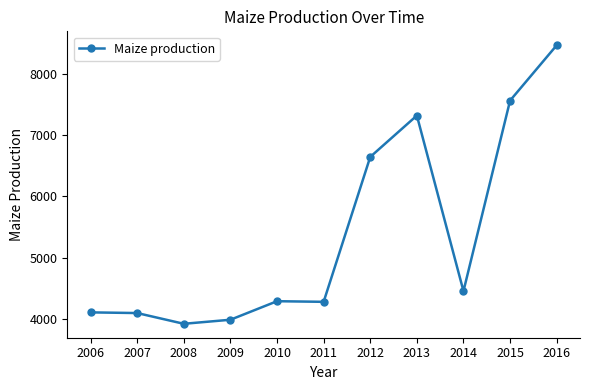

How many distinct data groups are displayed?

1